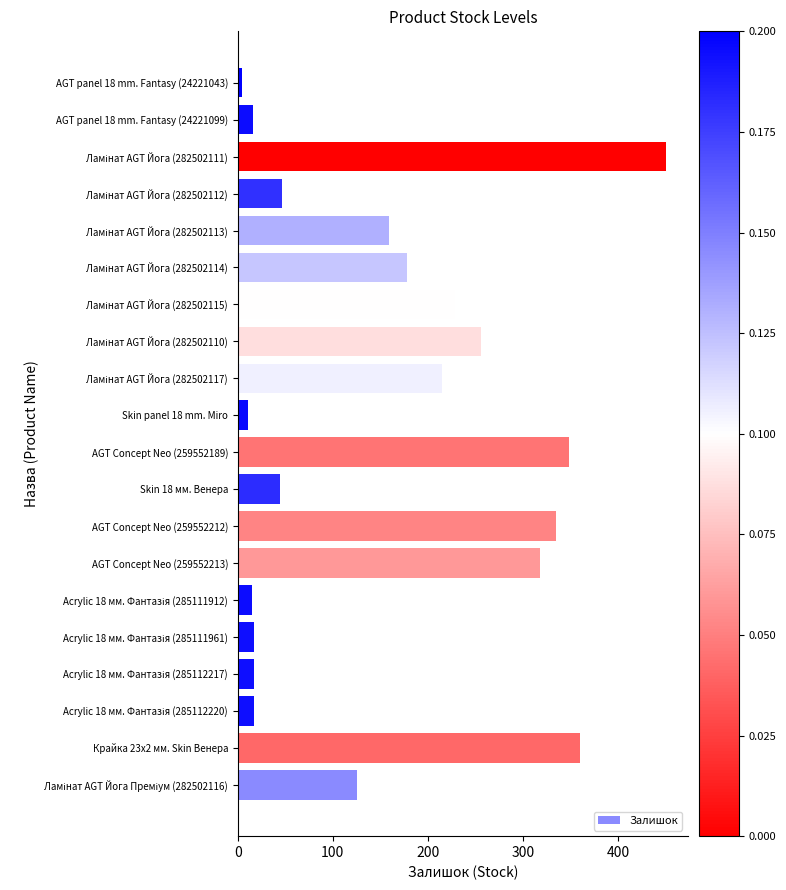

What is the sum of all values?

3161